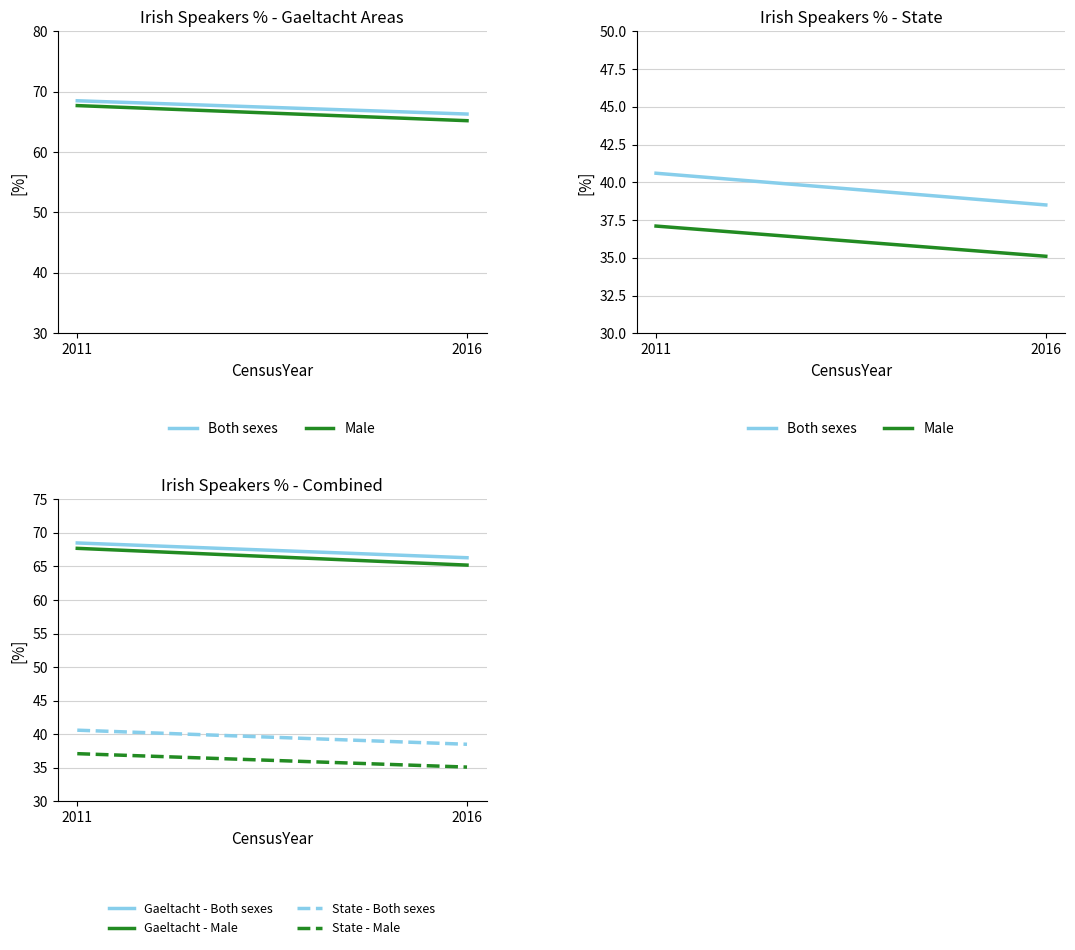

Reading left to right, transcribe all the data shown in this chart.

Both sexes: 40.6	38.5
Male: 37.1	35.1
Gaeltacht - Both sexes: 68.5	66.3
Gaeltacht - Male: 67.7	65.2
State - Both sexes: 40.6	38.5
State - Male: 37.1	35.1